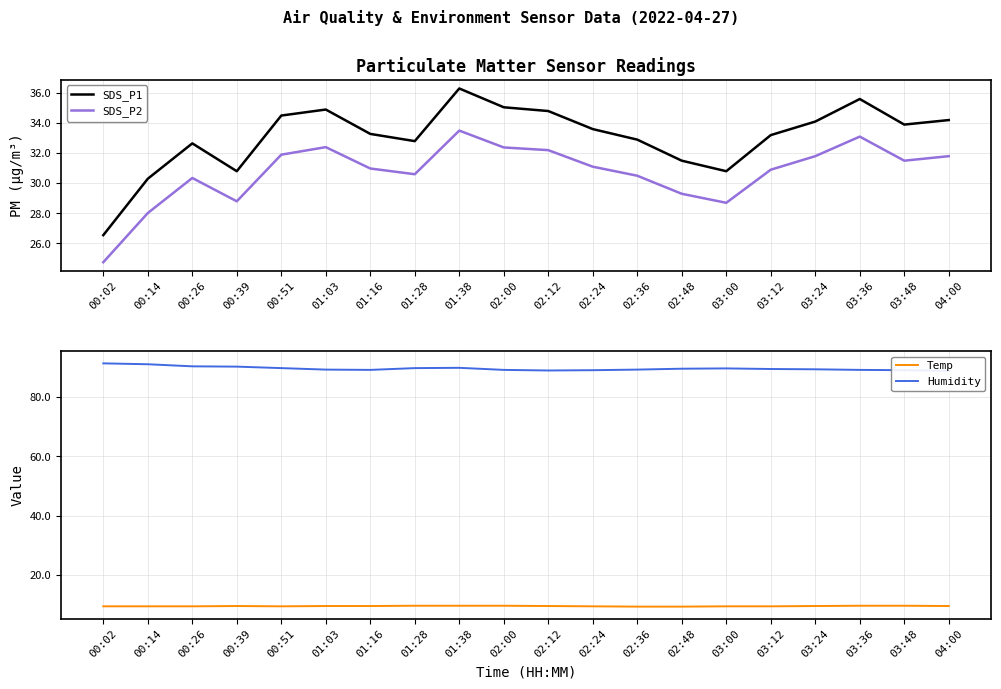

What is the label of the 3rd point from the left?

00:26